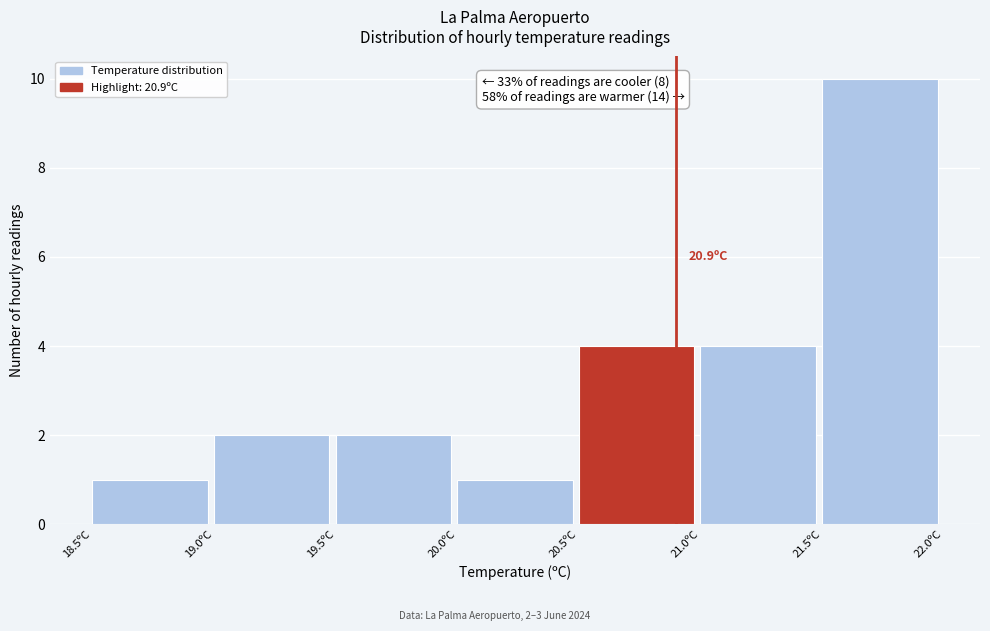

Which range on the x-axis has the tallest bar?

21.5 to 22.0